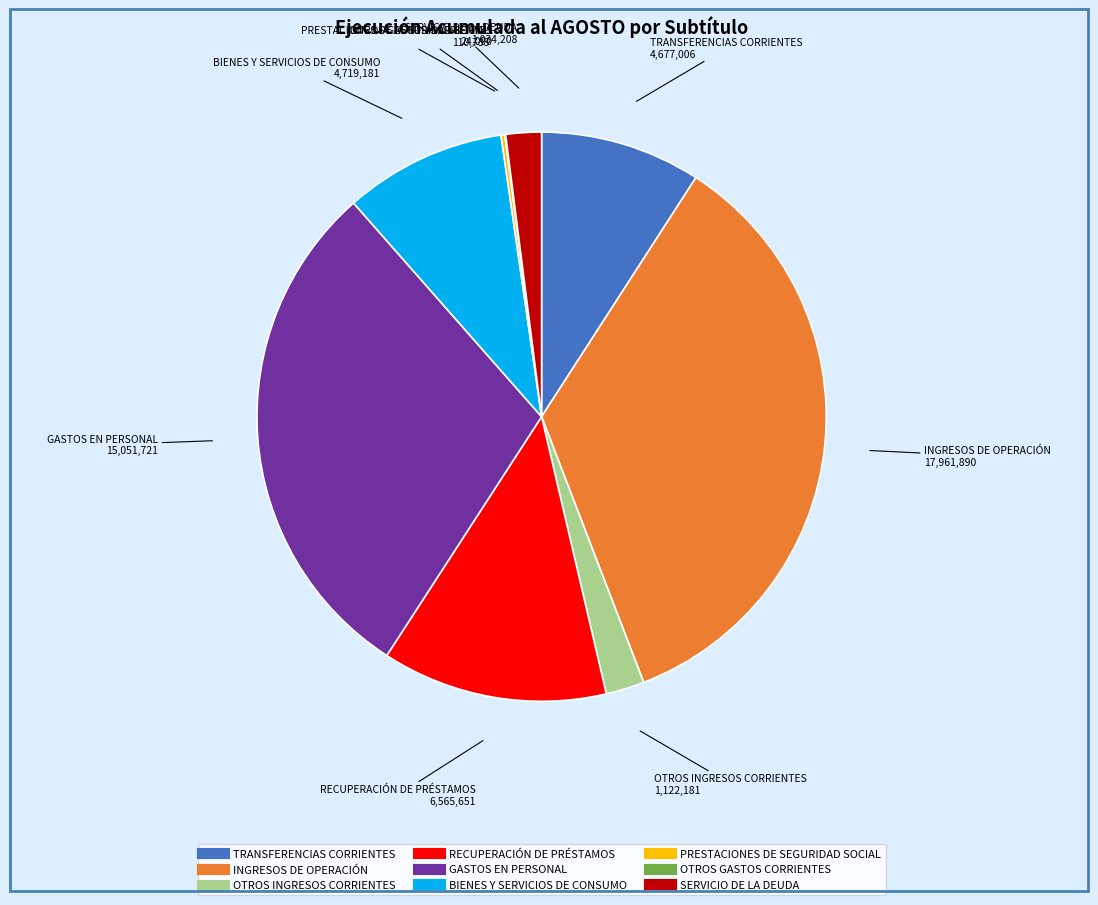

Which category has the biggest portion of the pie?

INGRESOS DE OPERACIÓN